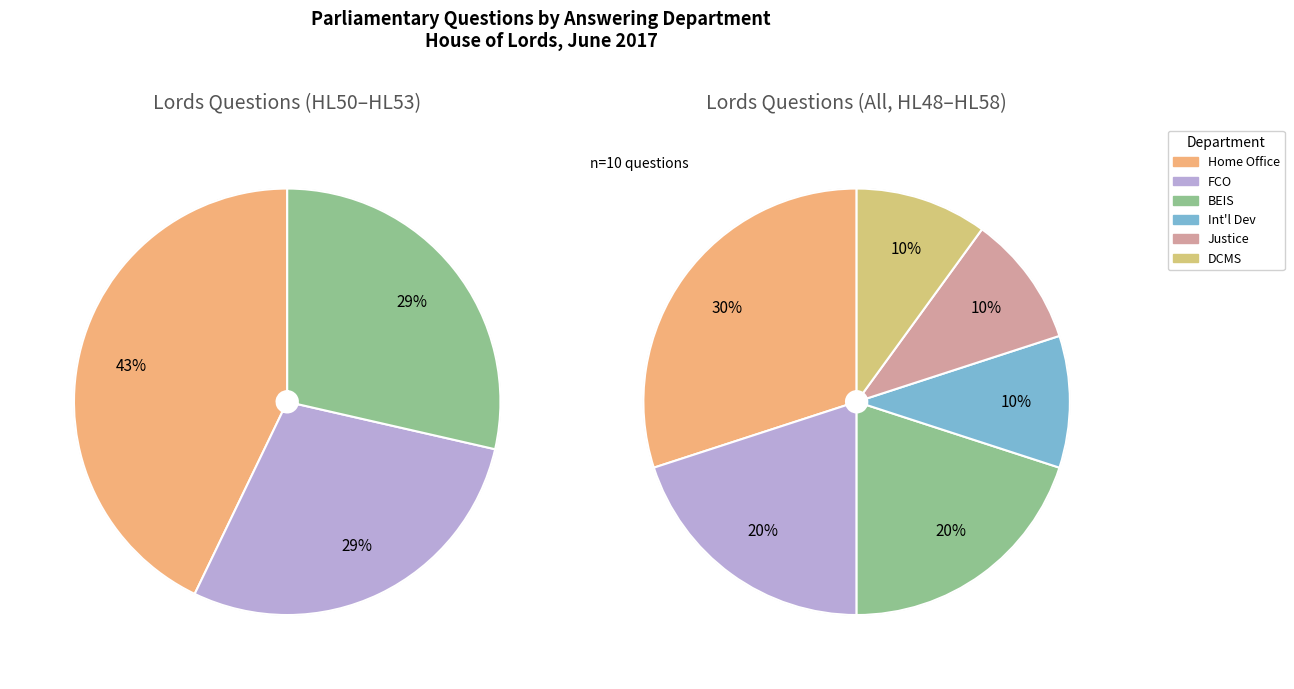

What is the largest slice in the pie chart?

Home Office